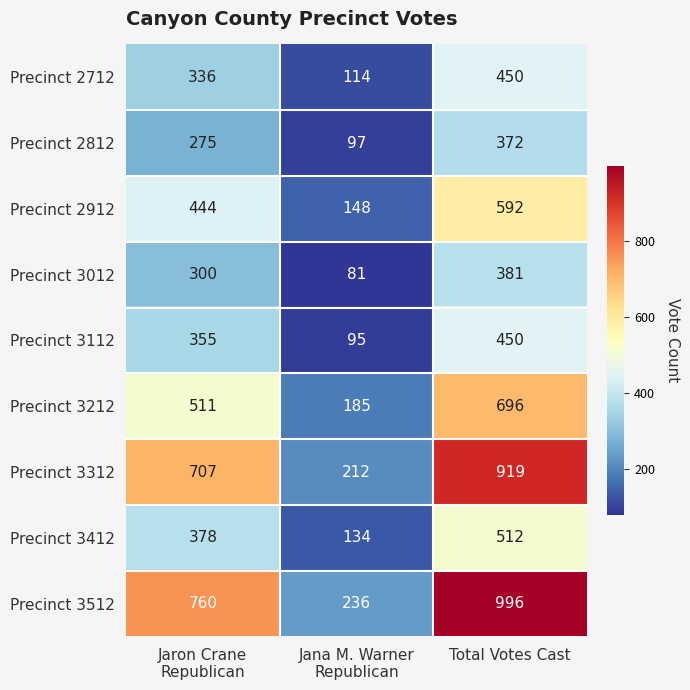

Count the Precinct 2812 values in the range 97 to 372.

3